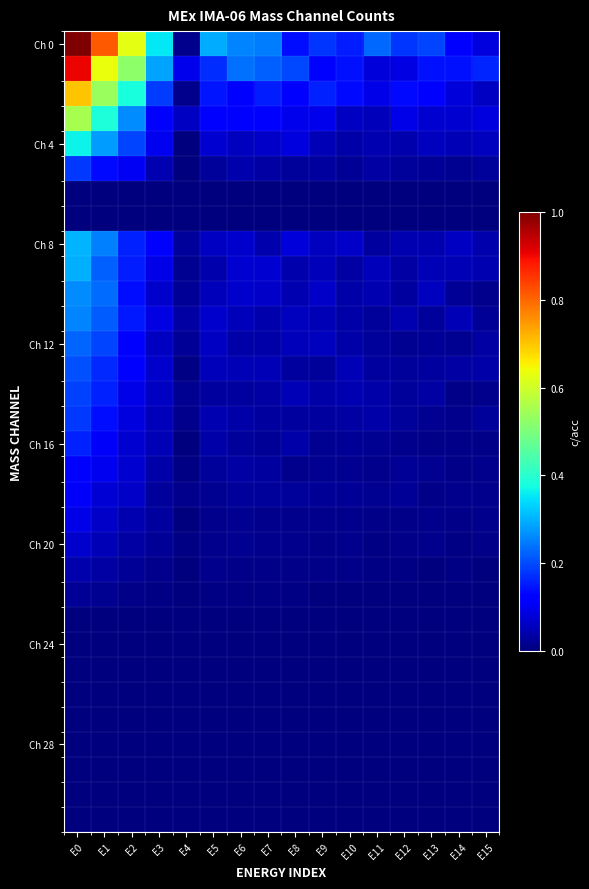

At how many categories does at least one series exceed 0?

16